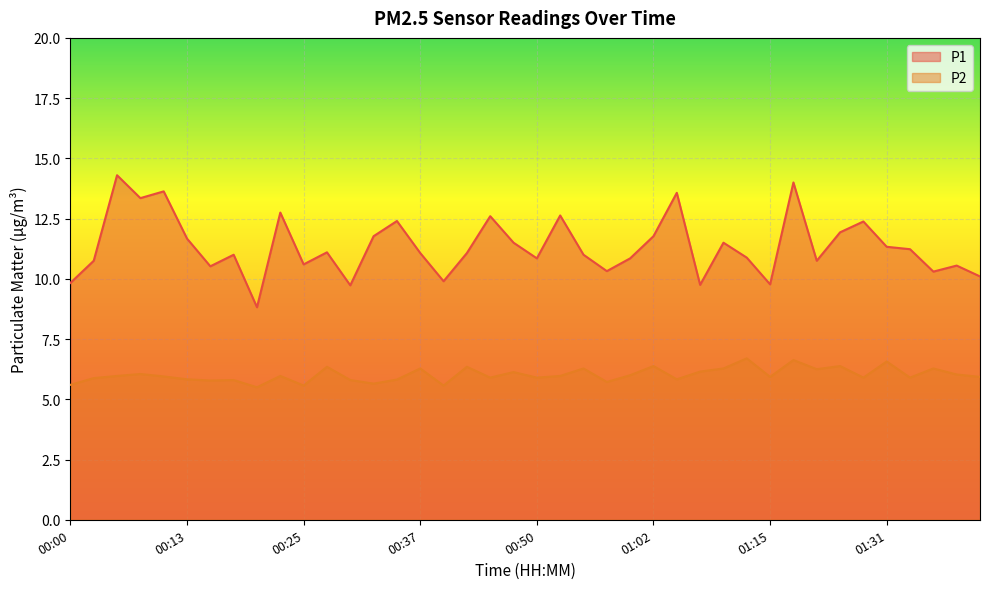

What is the sum of the P1 values at 00:59 and 01:20?

21.6